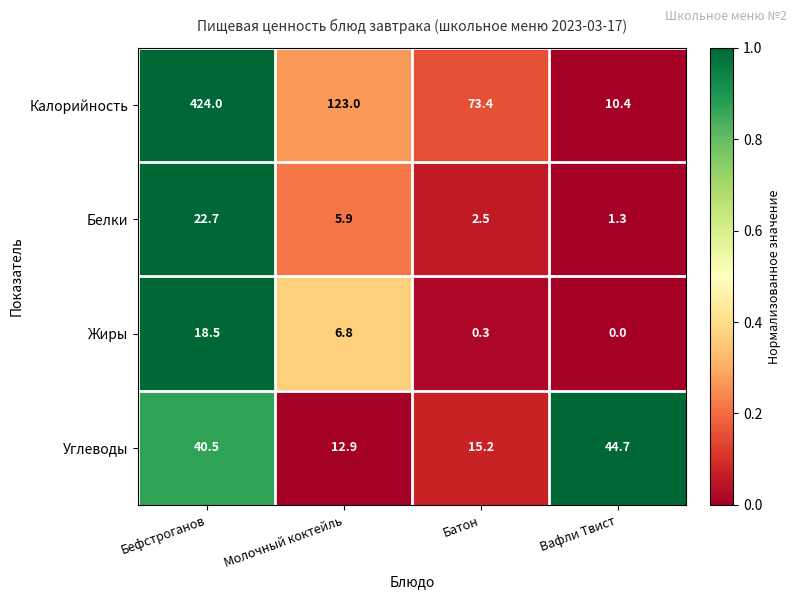

What is the difference between the Белки values at Вафли Твист and Батон?

1.2